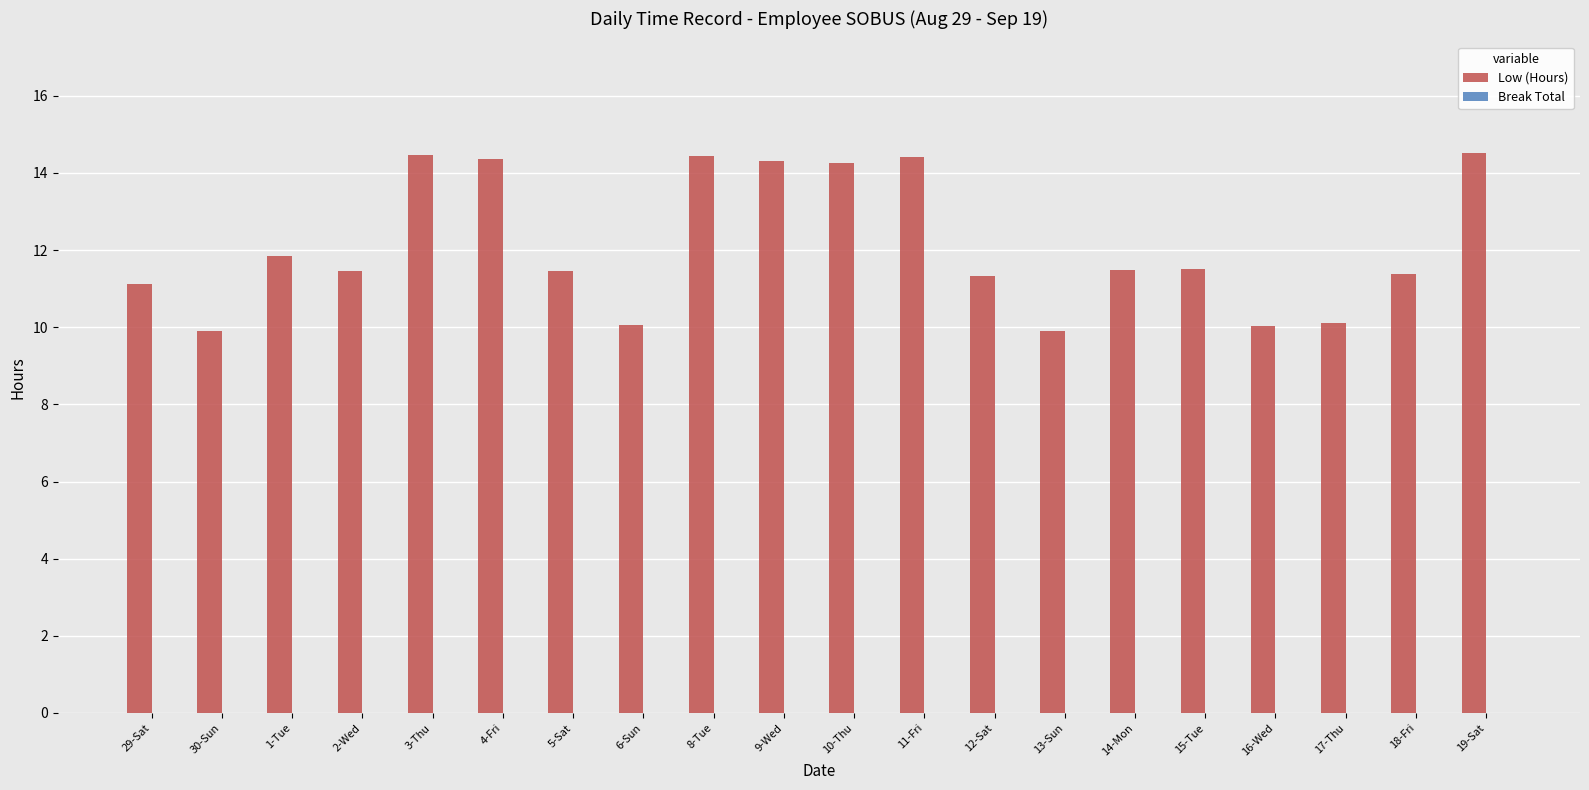

The value at 2-Wed is 15.5. True or false?

False